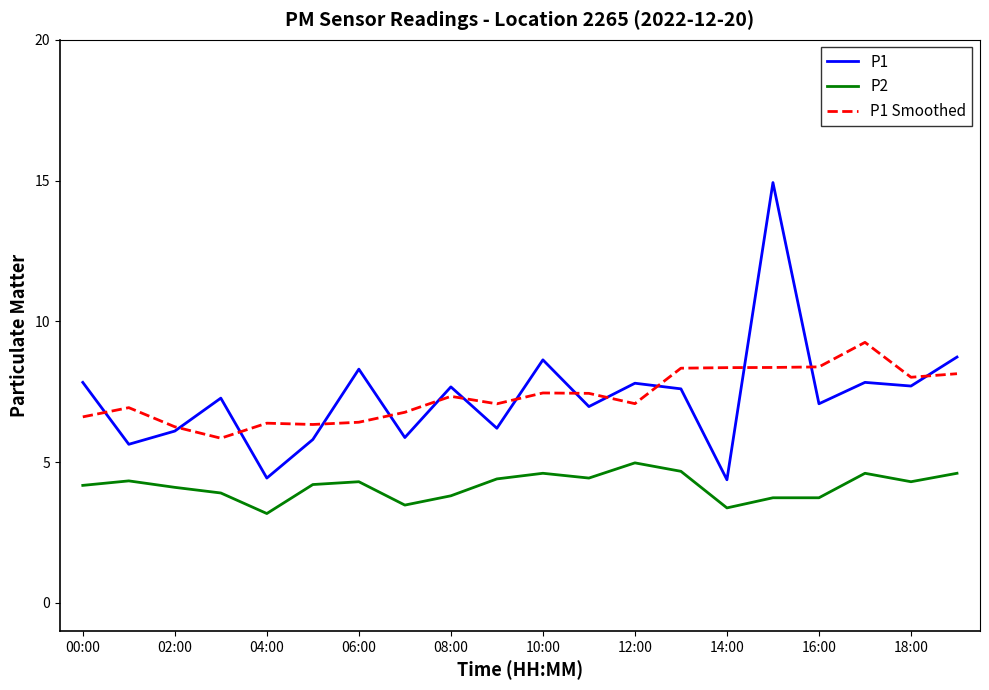

What is the smallest value displayed?

3.2